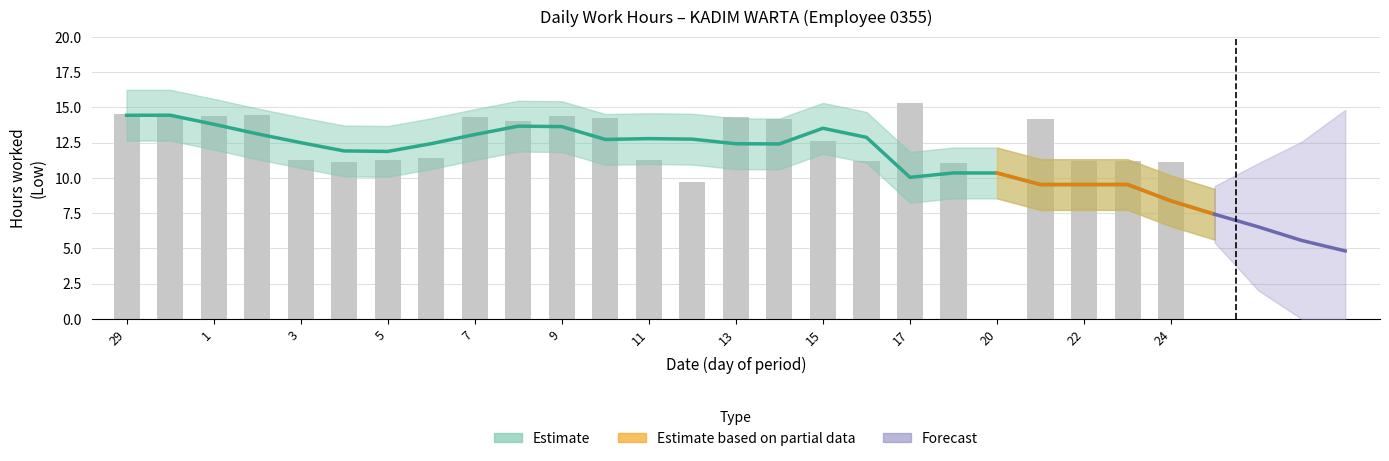

Between 5 and 9, which is larger?

9